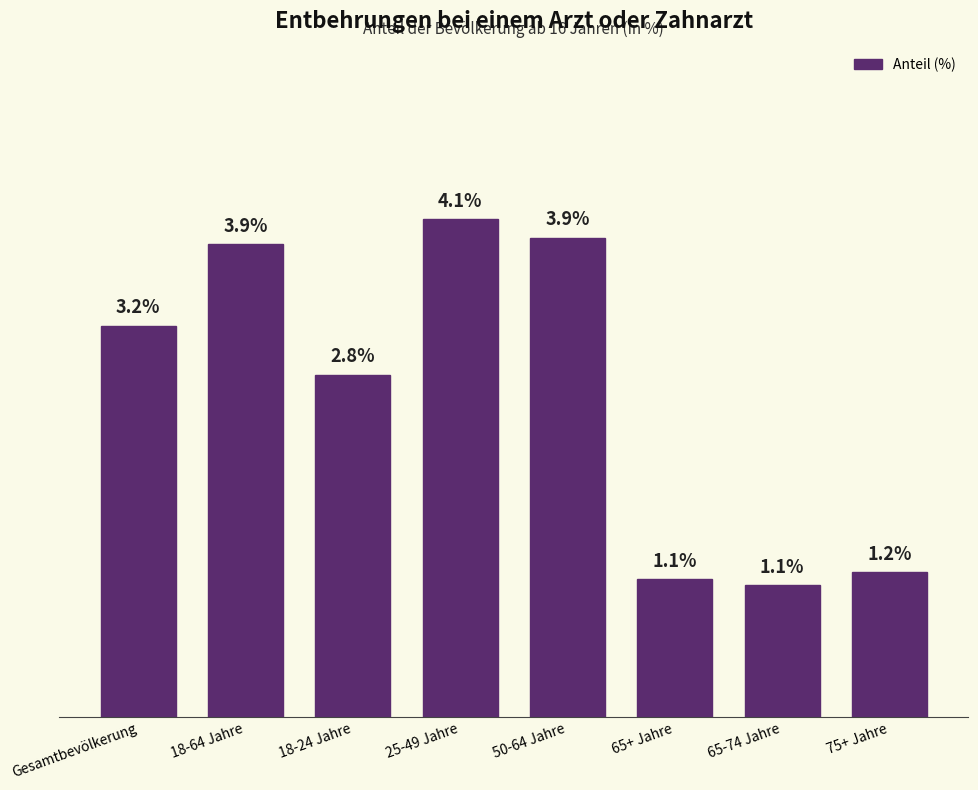

What is the label of the 6th bar from the left?

65+ Jahre